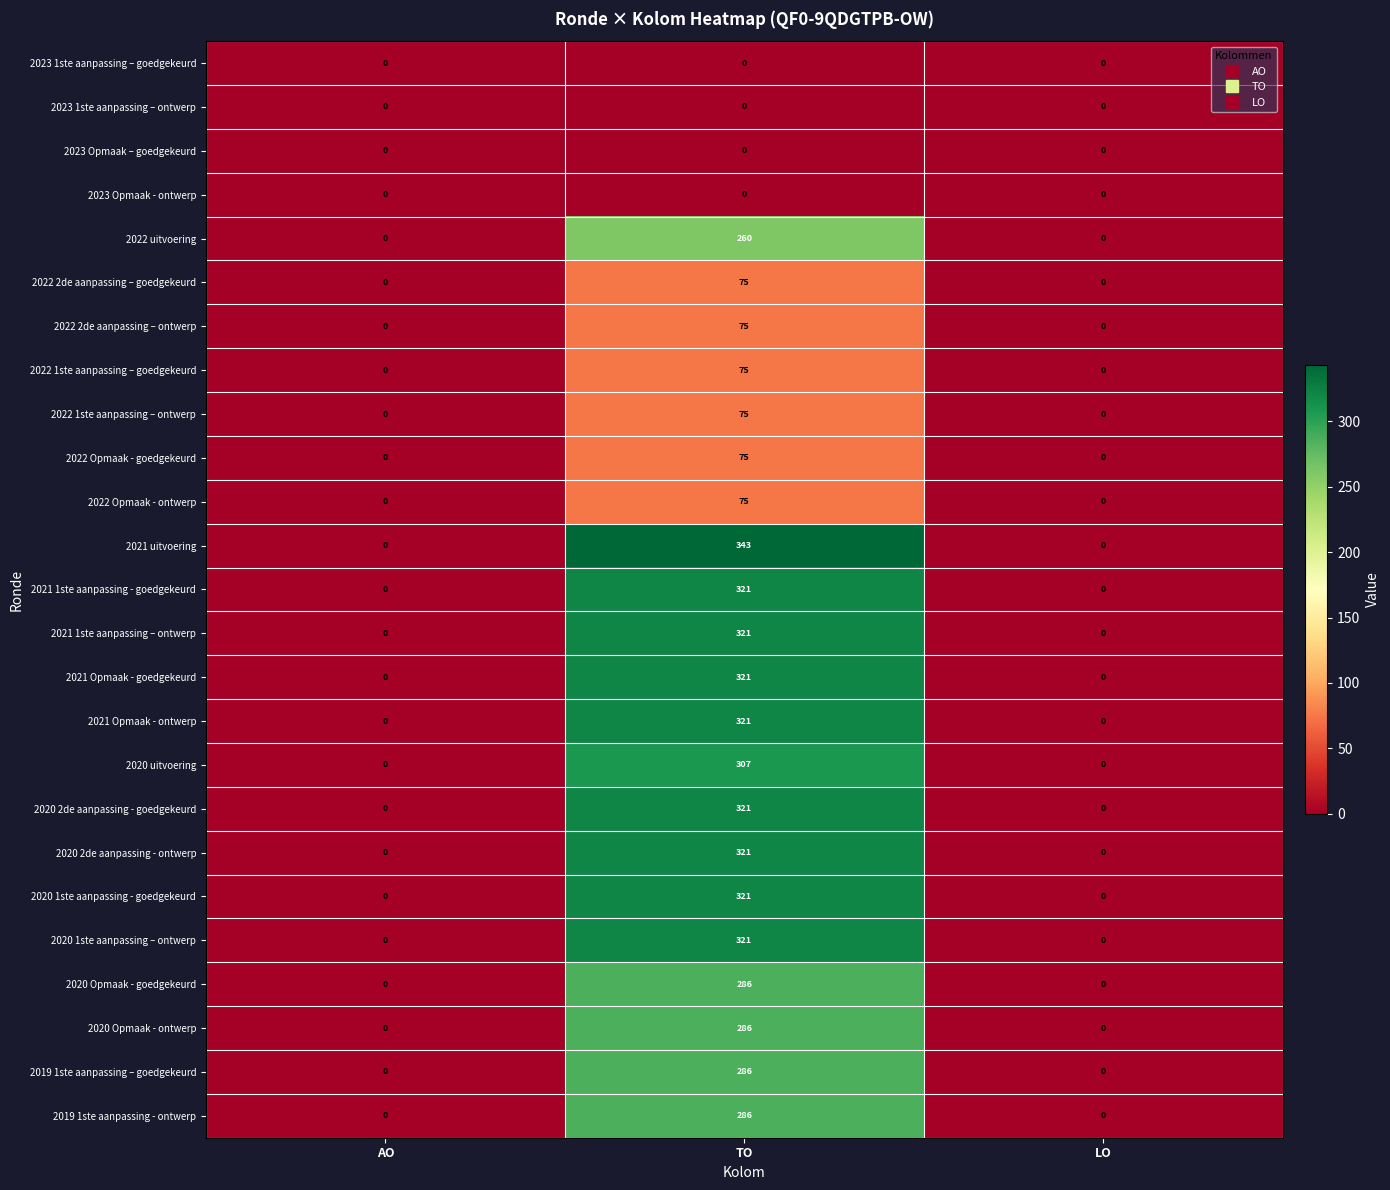

Count the number of categories in the chart.

3